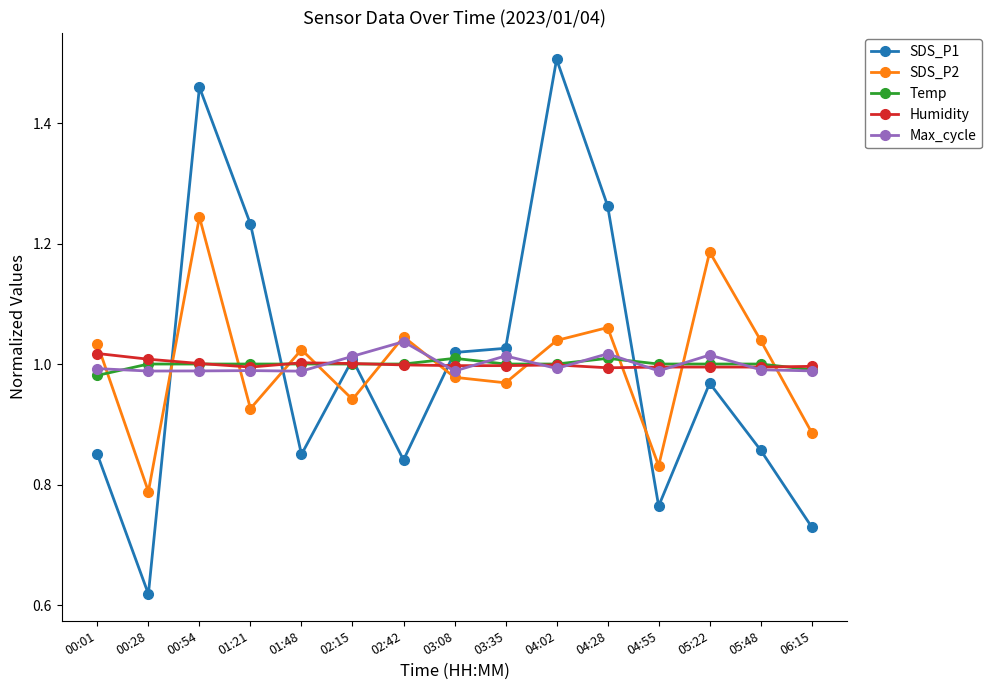

The value of SDS_P2 at 06:15 is 0.2. True or false?

False